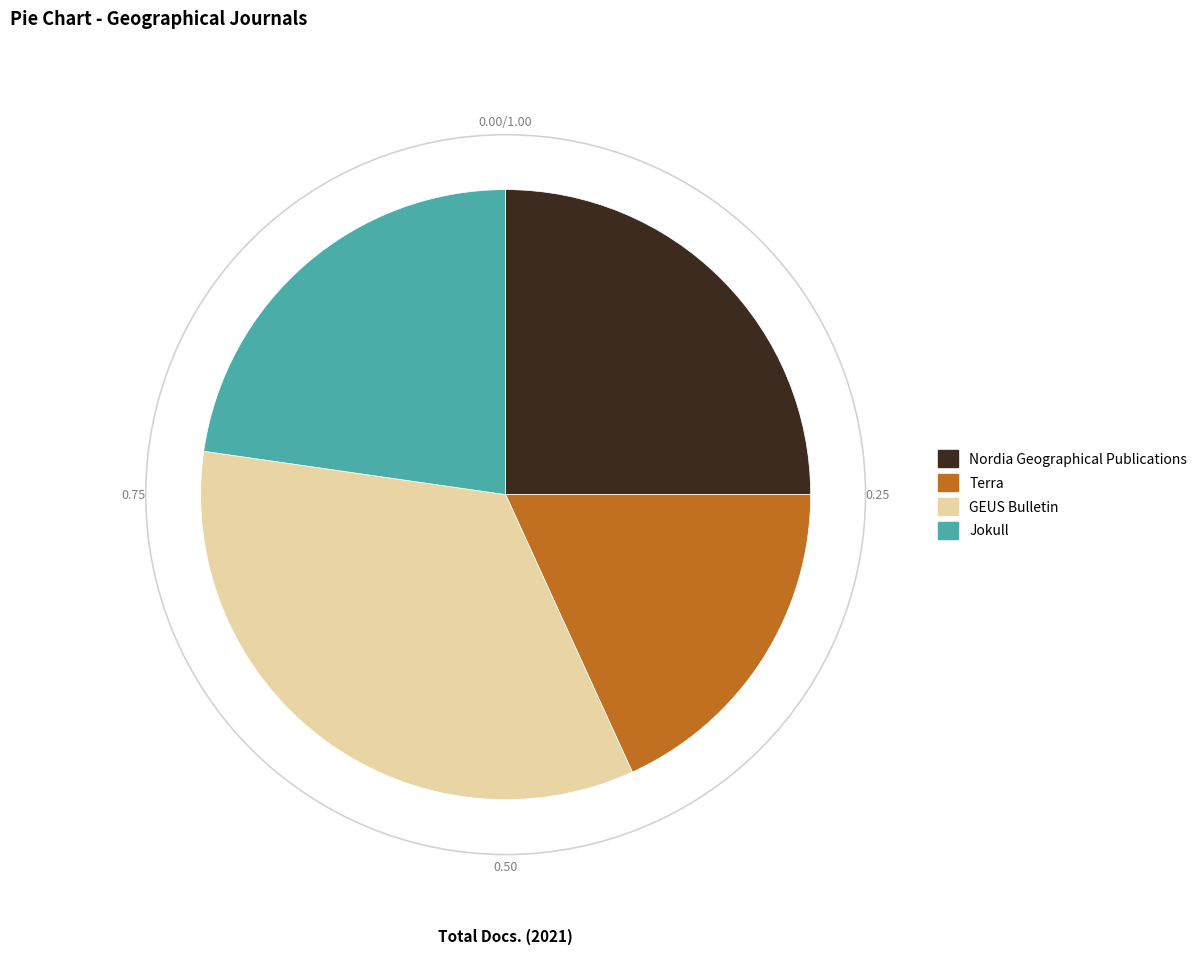

Rank the categories by value from lowest to highest.

Terra, Jokull, Nordia Geographical Publications, GEUS Bulletin